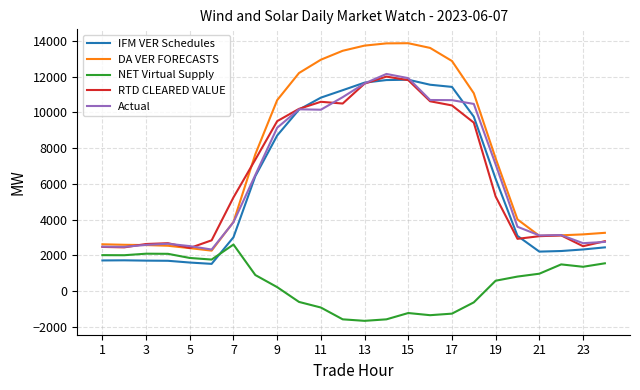

Which series has the largest range (max minus min)?

DA VER FORECASTS